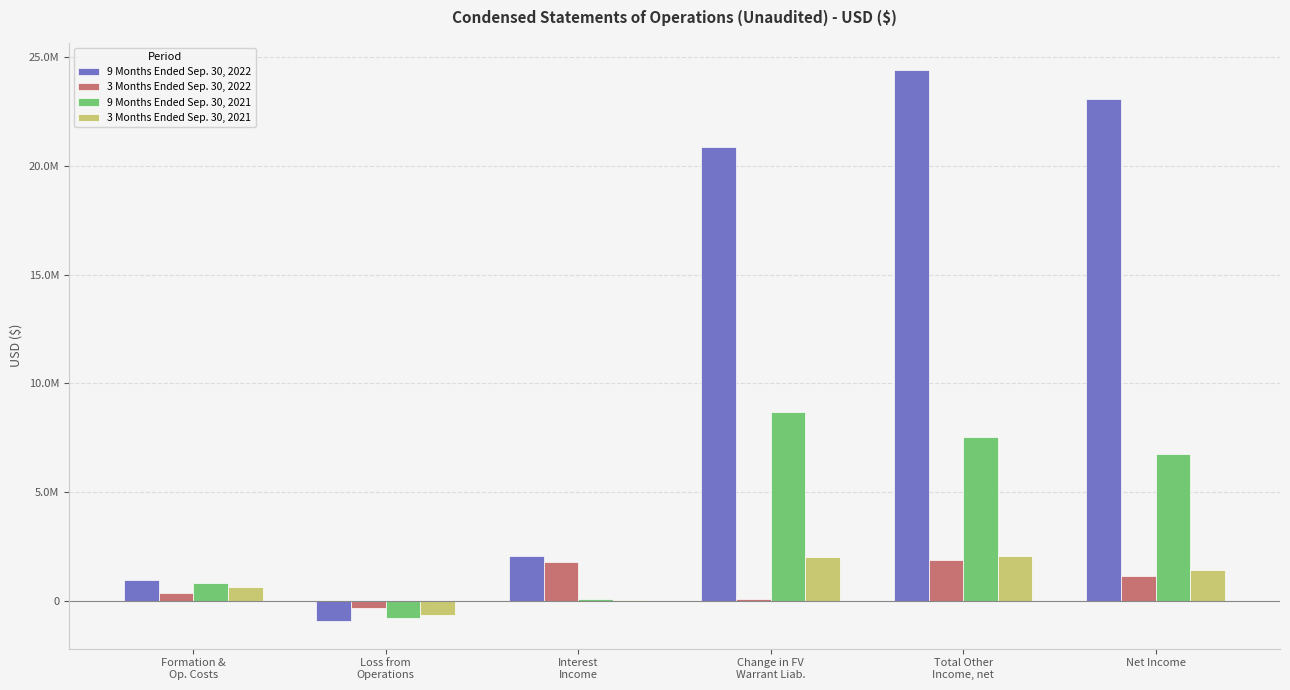

What is the label of the 3rd bar from the left?

Interest
Income